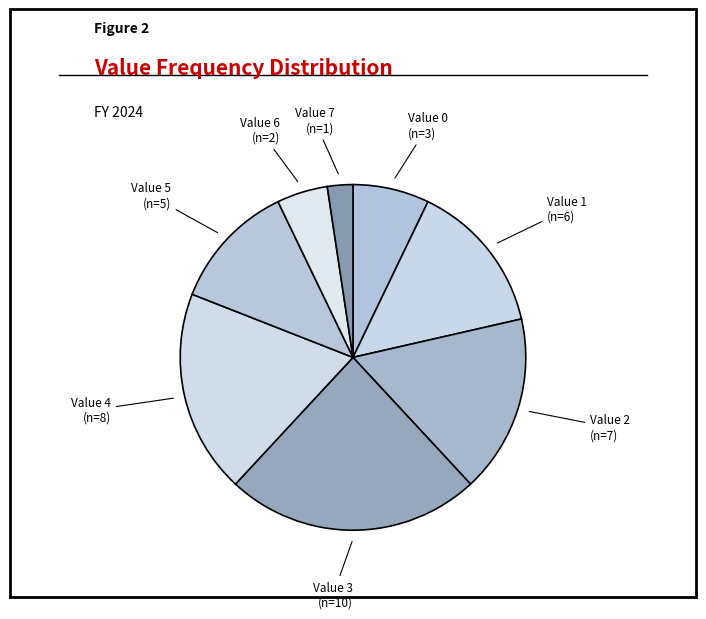

What is the largest slice in the pie chart?

Value 3